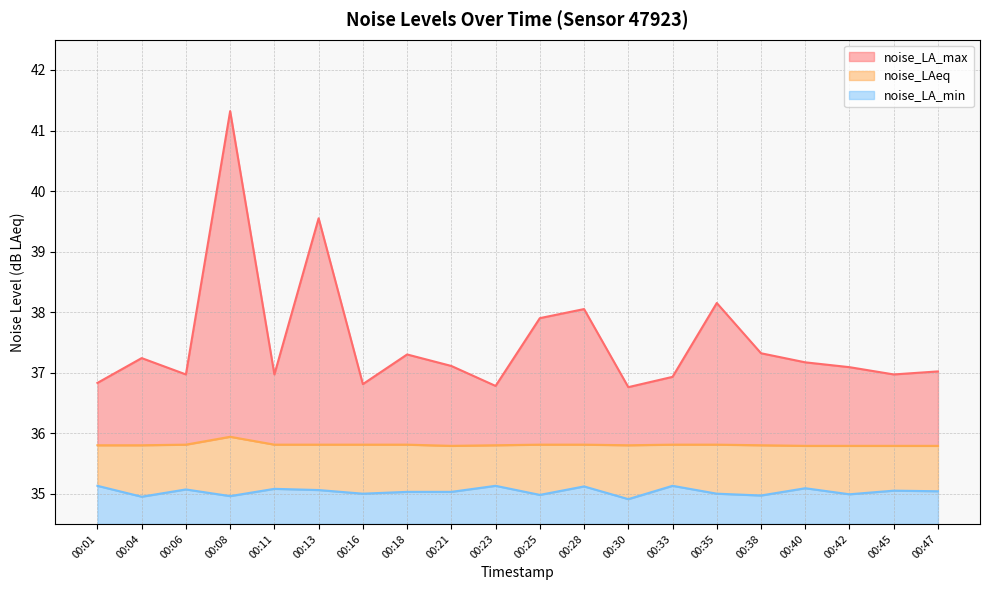

What is the average value of the noise_LAeq series?

35.8